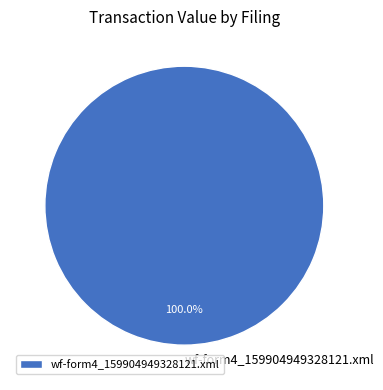

Rank the categories by value from highest to lowest.

wf-form4_159904949328121.xml